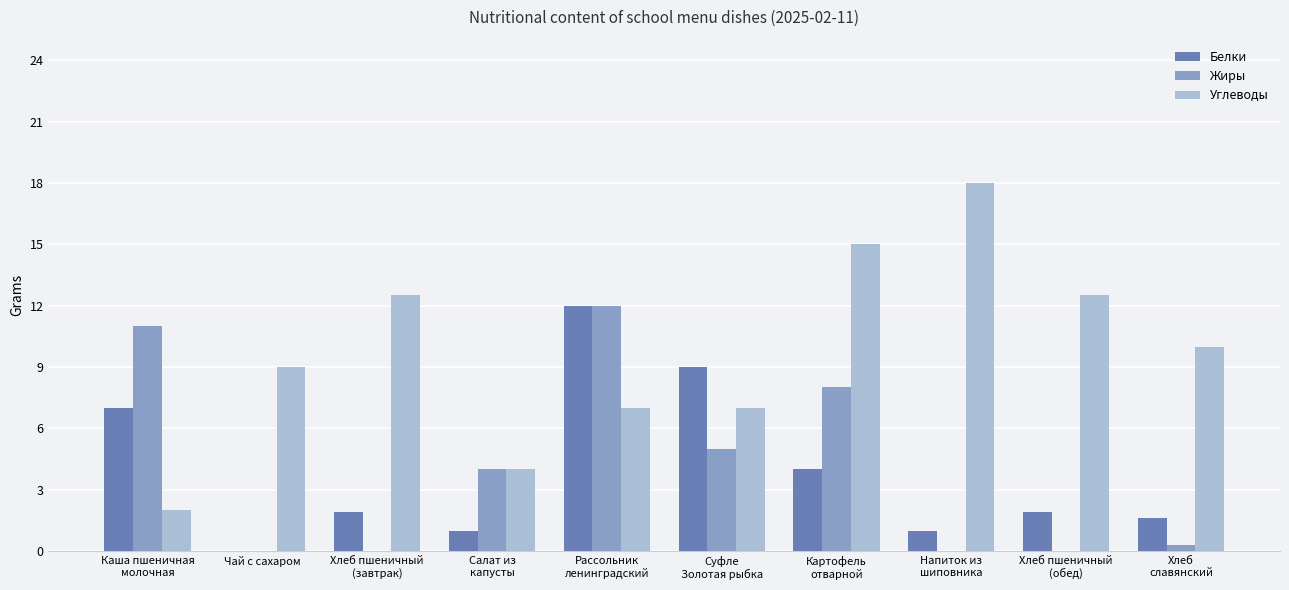

The Углеводы series shows 7.0 at Рассольник
ленинградский. True or false?

True